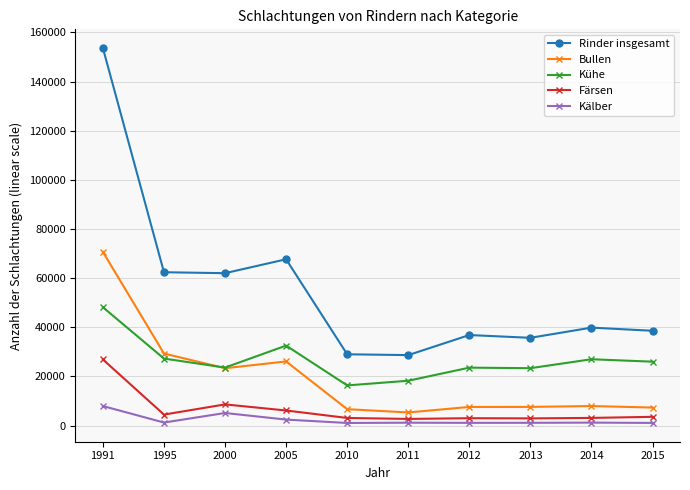

True or false: Kühe and Kälber intersect in this chart.

False